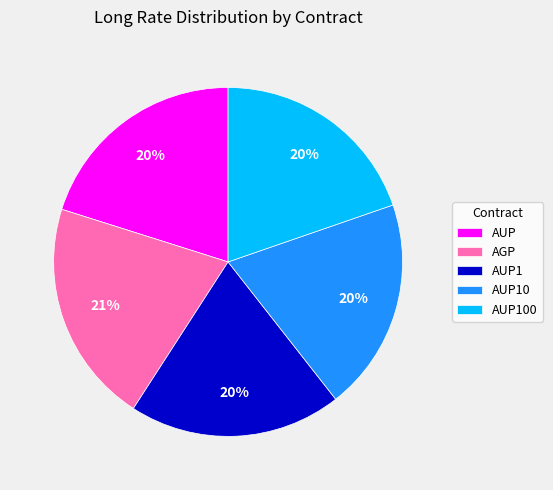

To the nearest percent, what percentage of the pie is AUP?

20%